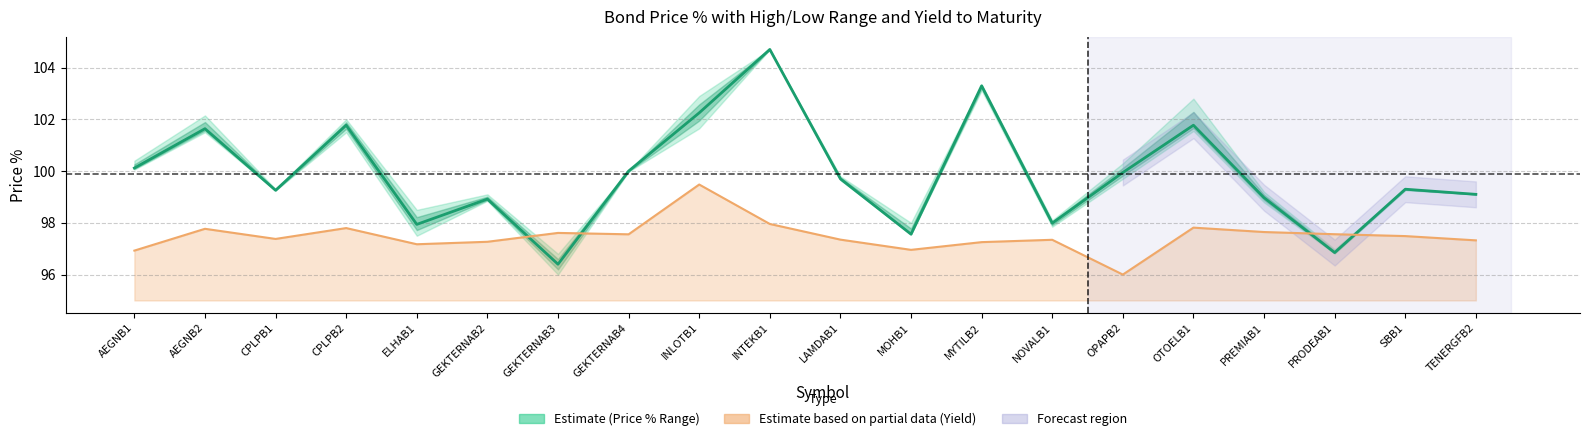

Which has a higher value, TENERGFB2 or INLOTB1?

INLOTB1